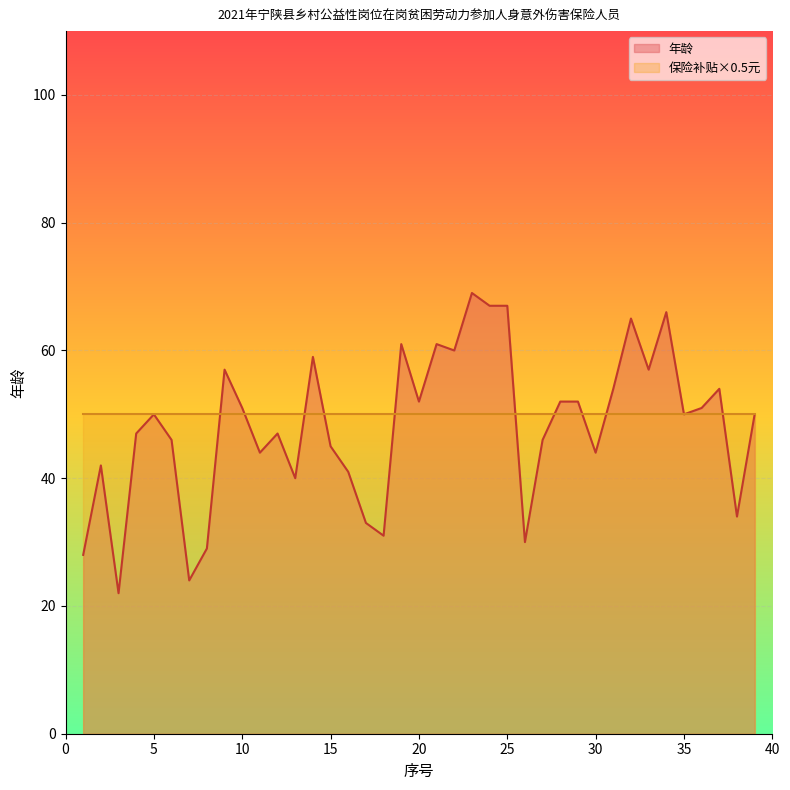

Read the value at 19.

61